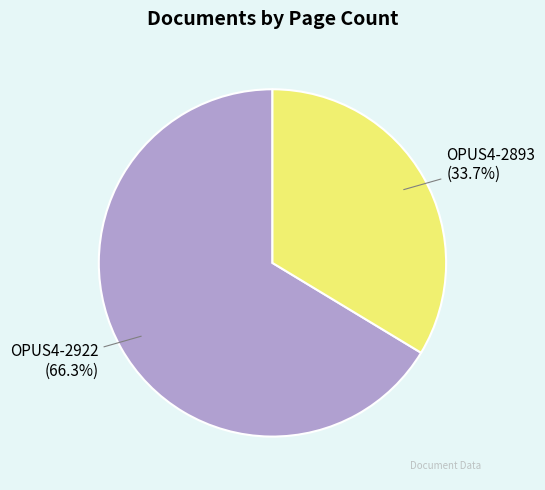

To the nearest percent, what percentage of the pie is OPUS4-2922?

66%